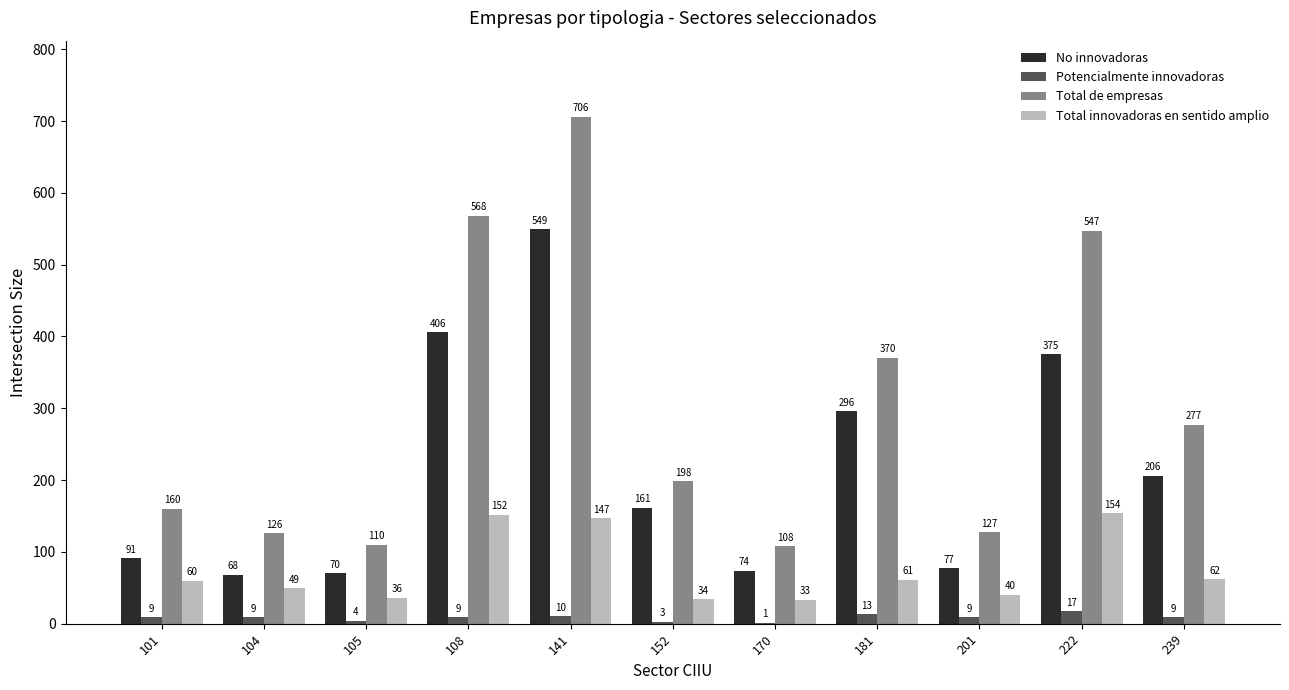

What are all the series names shown in the legend?

No innovadoras, Potencialmente innovadoras, Total de empresas, Total innovadoras en sentido amplio